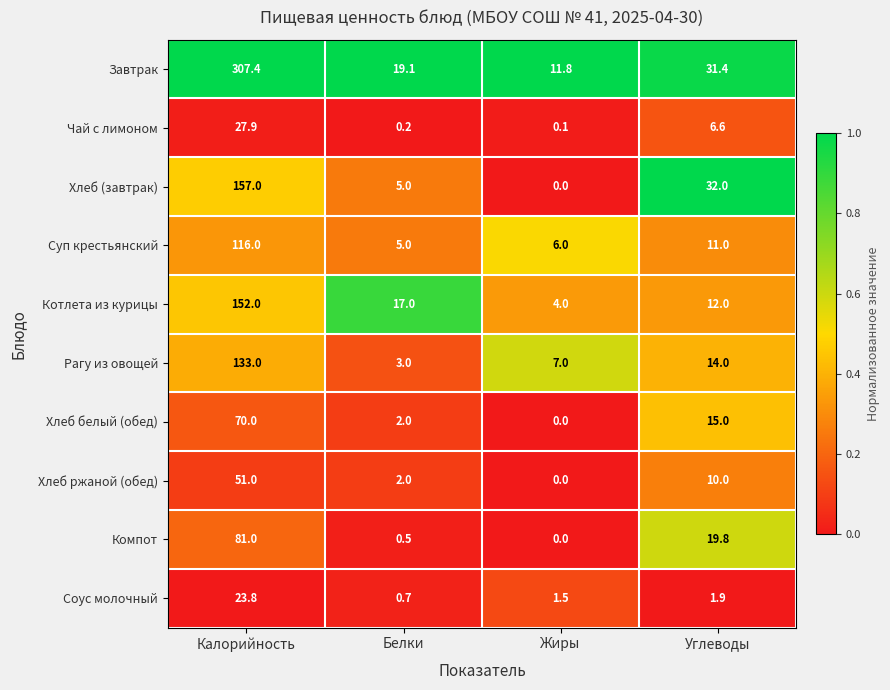

The value of Завтрак at Углеводы is 31.4. True or false?

True